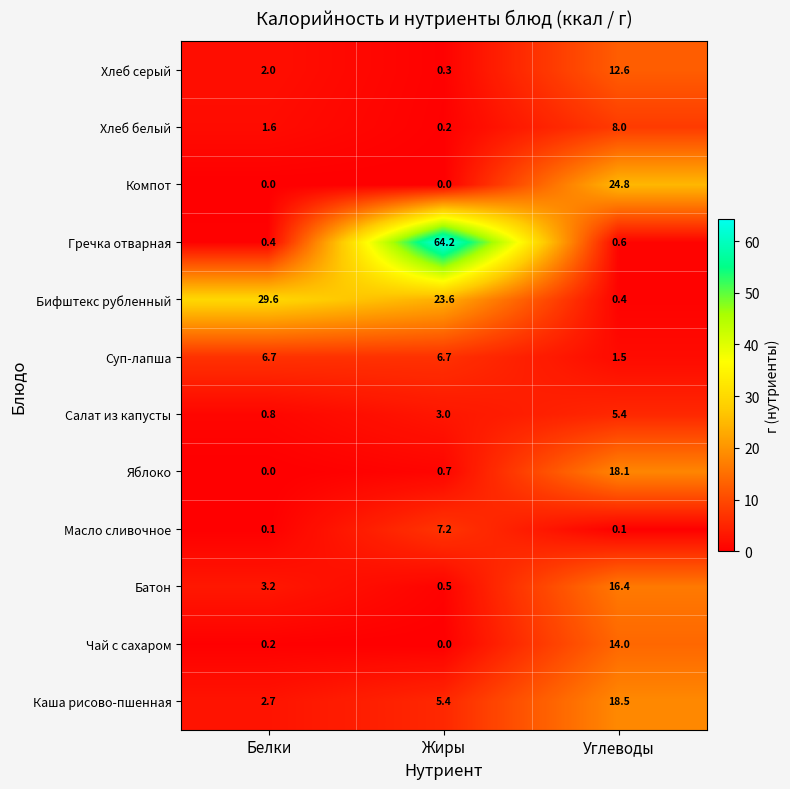

At how many categories does at least one series exceed 17?

3